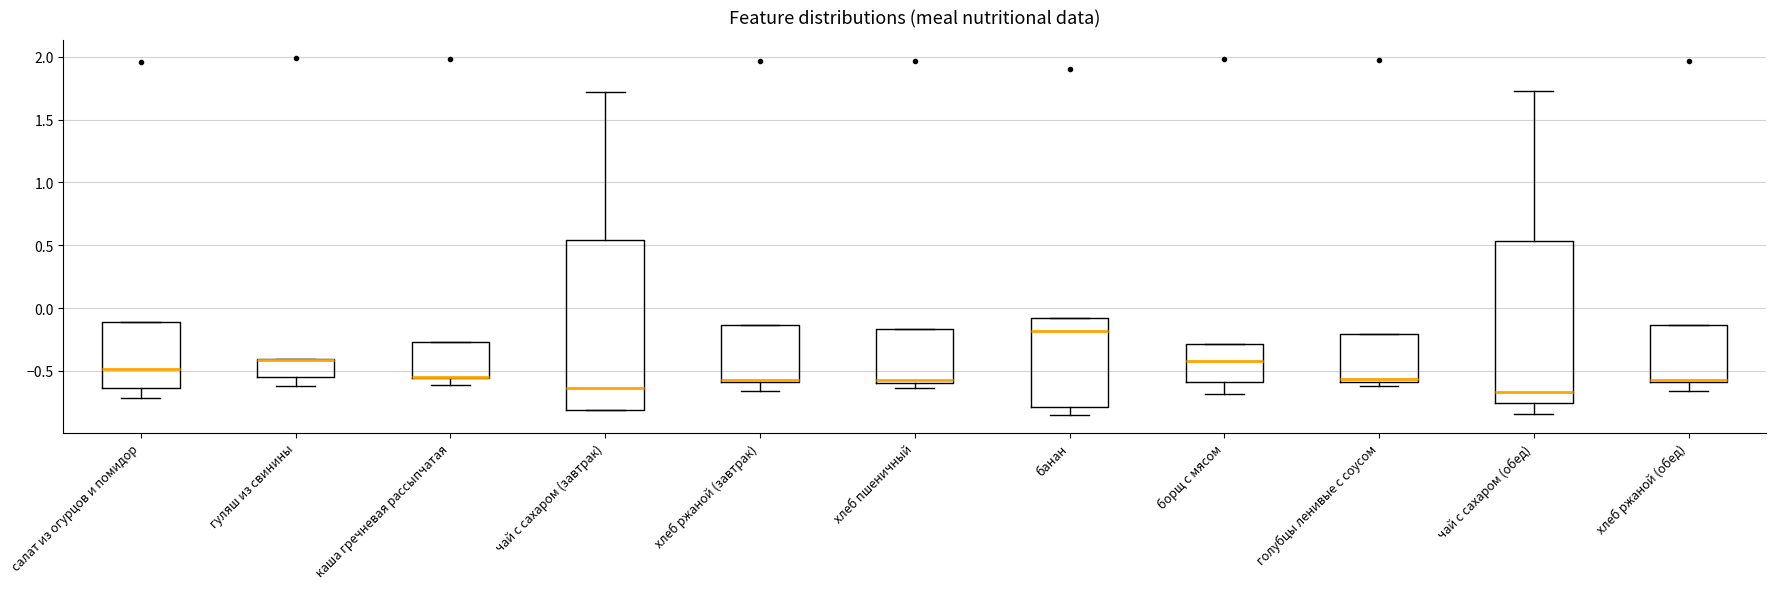

Reading left to right, read every box against the y-axis: the position of its median line, the range the box covers, and the ends of its whiskers. The values are not printed on the chart, so give them approximately, as read against the axis.

салат из огурцов и помидор: median -0.50, box -0.65 to -0.10, whiskers -0.70 to -0.10
гуляш из свинины: median -0.40 (drawn on the box's upper edge), box -0.55 to -0.40, whiskers -0.60 to -0.40
каша гречневая рассыпчатая: median -0.55 (drawn on the box's lower edge), box -0.55 to -0.25, whiskers -0.60 to -0.25
чай с сахаром (завтрак): median -0.65, box -0.80 to 0.55, whiskers -0.80 to 1.70
хлеб ржаной (завтрак): median -0.60 (drawn on the box's lower edge), box -0.60 to -0.15, whiskers -0.65 to -0.15
хлеб пшеничный: median -0.55, box -0.60 to -0.15, whiskers -0.65 to -0.15
банан: median -0.20, box -0.80 to -0.10, whiskers -0.85 to -0.10
борщ с мясом: median -0.40, box -0.60 to -0.30, whiskers -0.70 to -0.30
голубцы ленивые с соусом: median -0.55, box -0.60 to -0.20, whiskers -0.60 (just below the box's lower edge) to -0.20
чай с сахаром (обед): median -0.65, box -0.75 to 0.55, whiskers -0.85 to 1.75
хлеб ржаной (обед): median -0.60 (drawn on the box's lower edge), box -0.60 to -0.15, whiskers -0.65 to -0.15